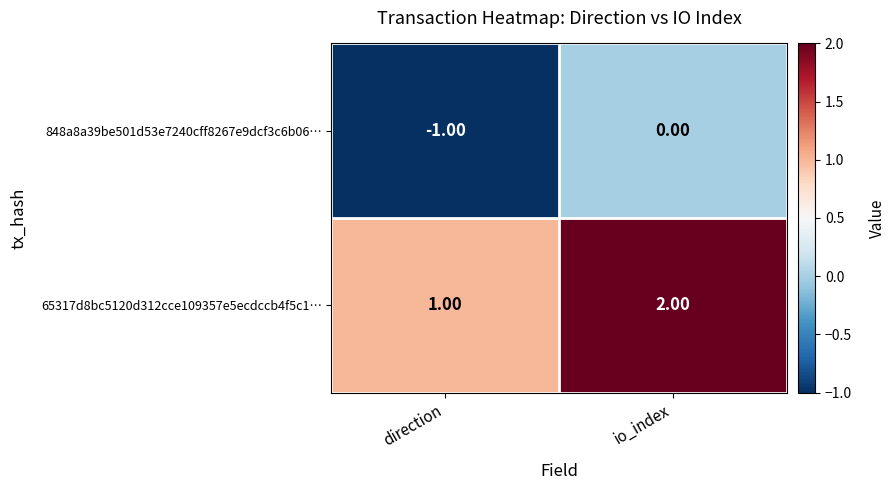

Rank the series by their maximum value, from highest to lowest.

65317d8bc5120d312cce109357e5ecdccb4f5c1…, 848a8a39be501d53e7240cff8267e9dcf3c6b06…